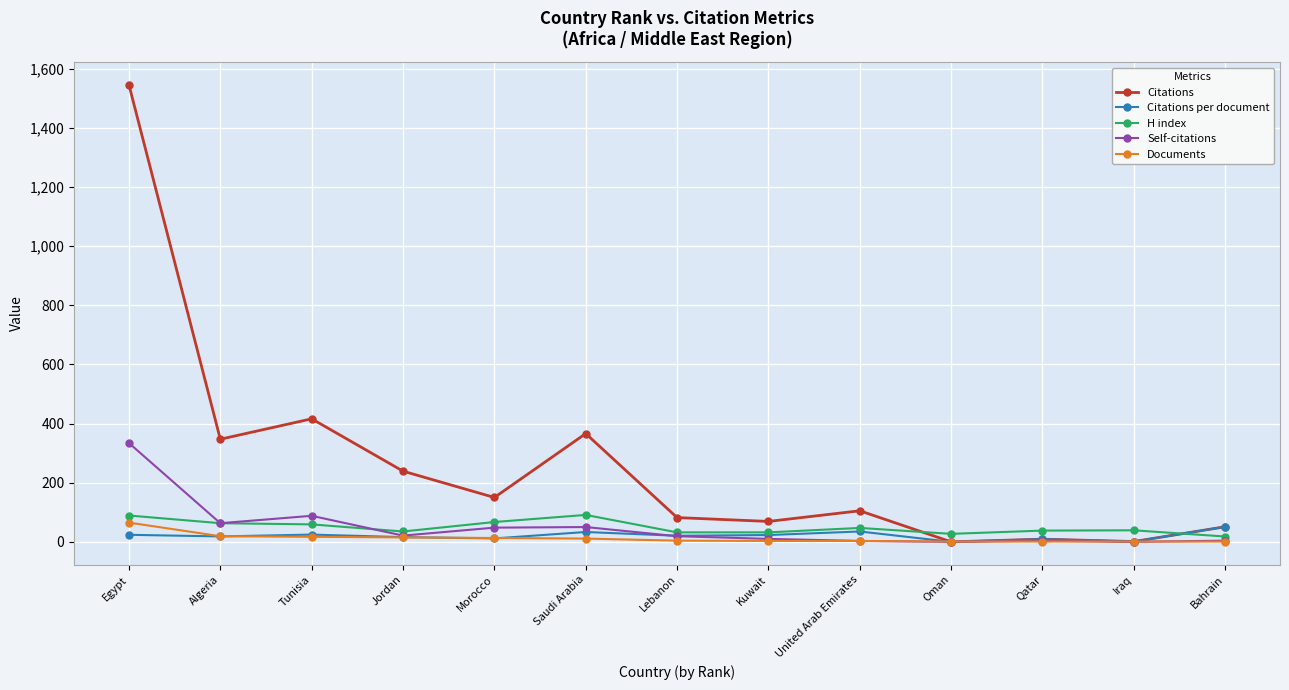

True or false: H index has a value of 47.0 at United Arab Emirates.

True